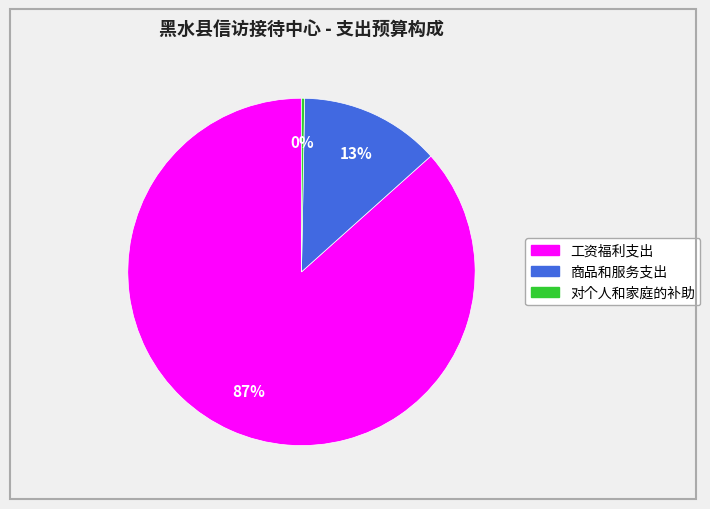

Between 商品和服务支出 and 工资福利支出, which is larger?

工资福利支出